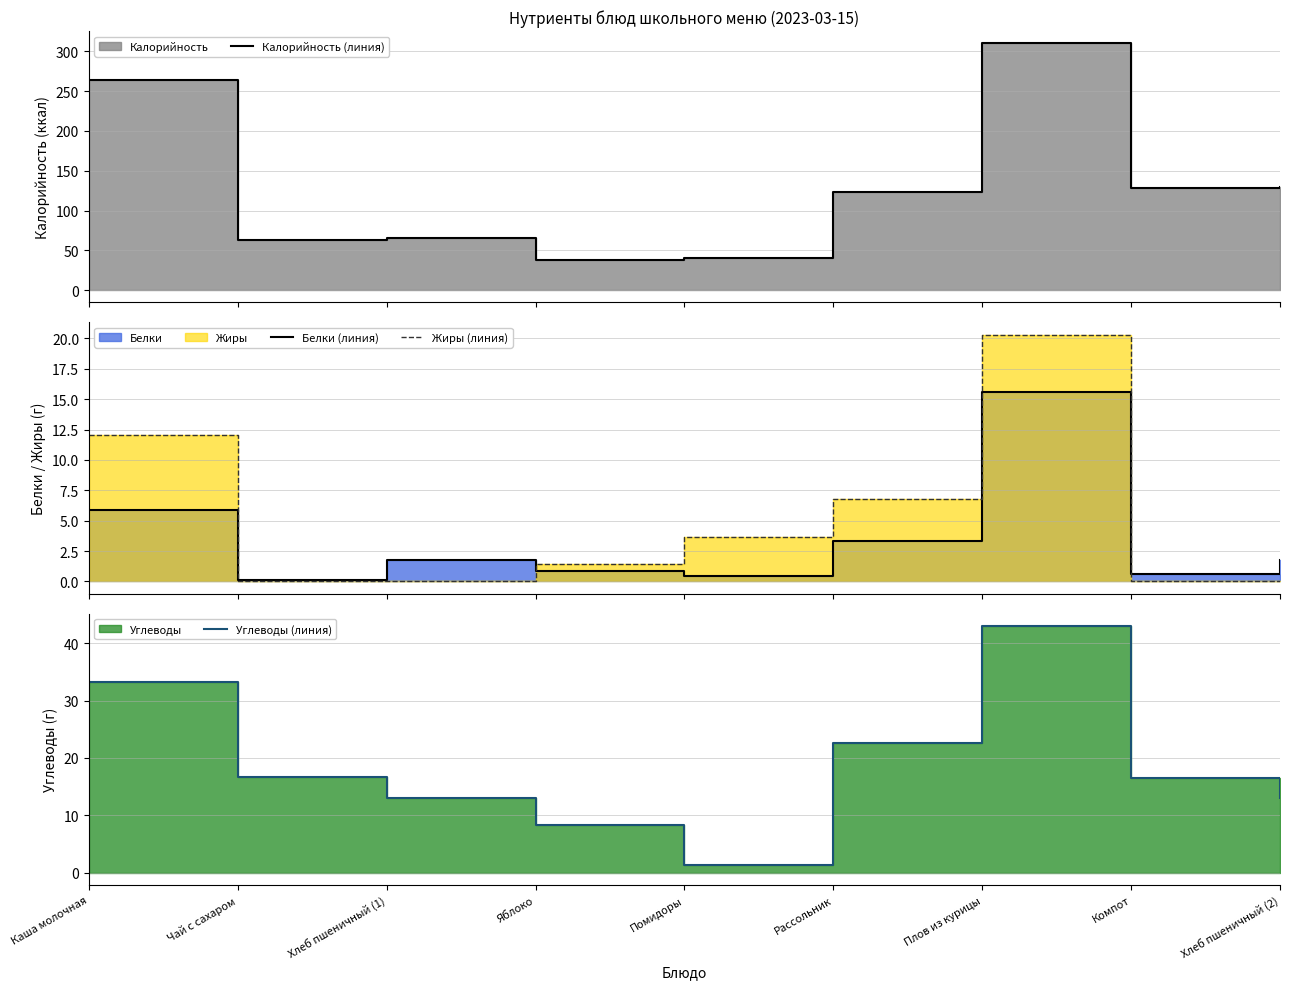

What is the label of the 2nd point from the right?

Компот